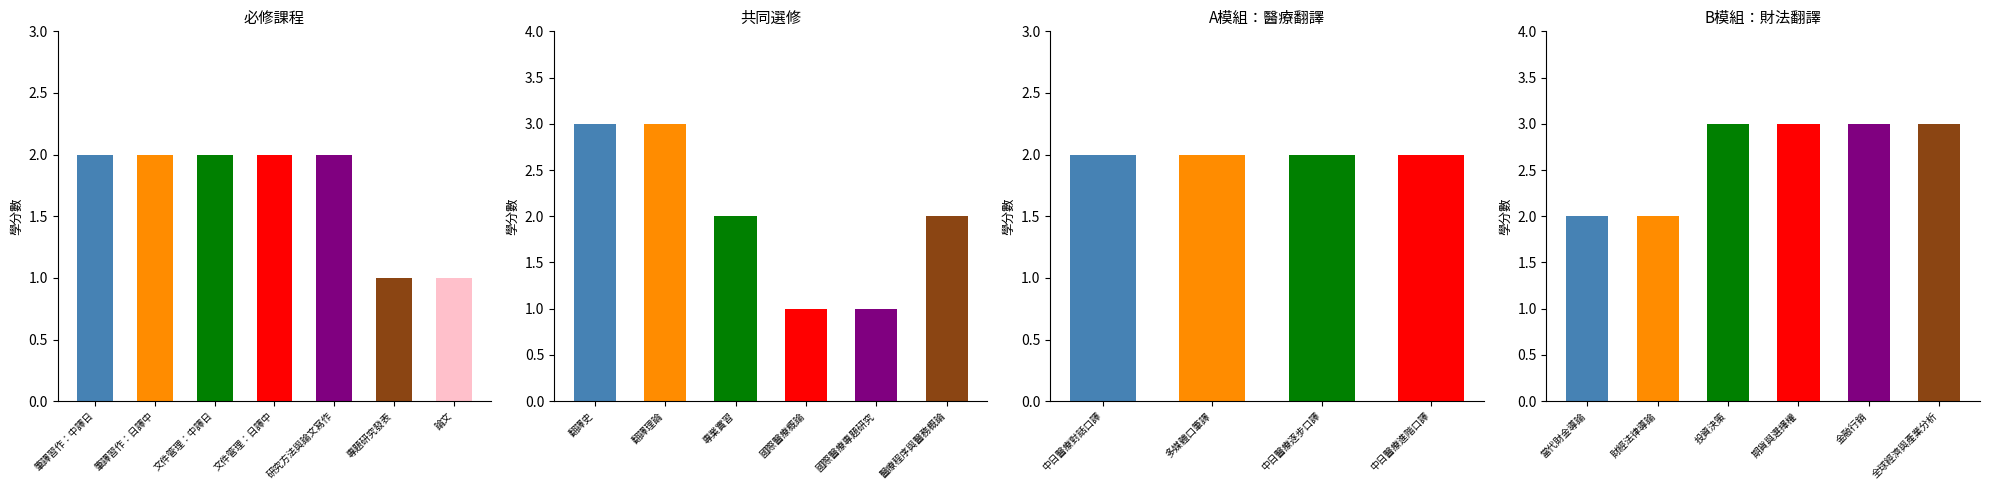

Which label corresponds to the largest value in the chart?

筆譯習作：中譯日